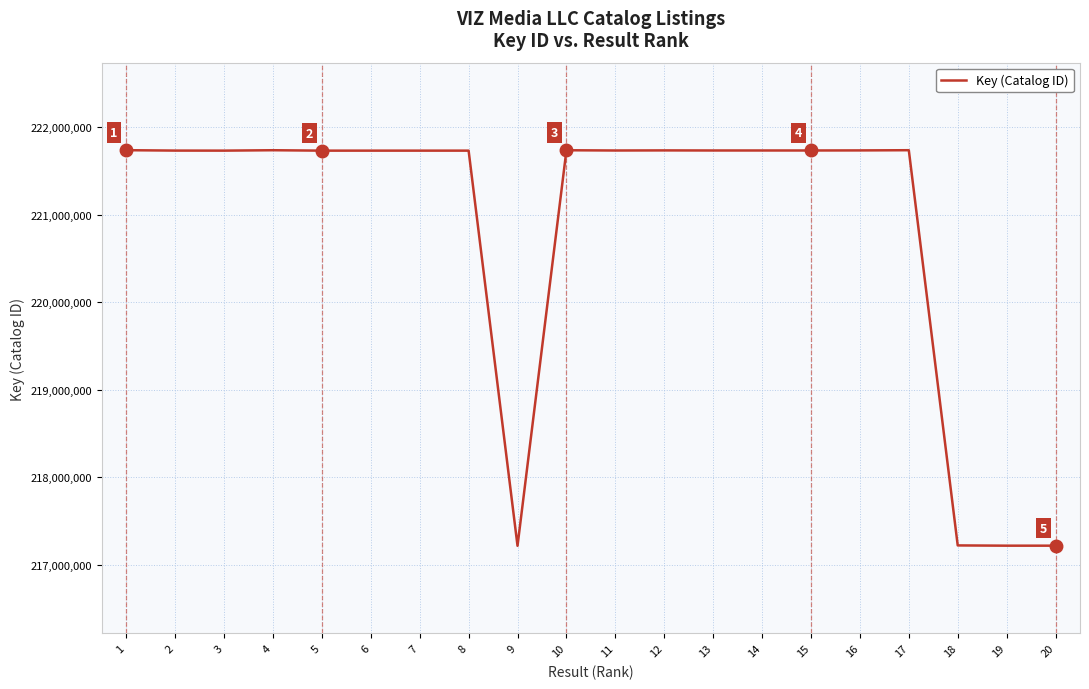

Approximately how many times larger is the value at 20 compared to 5?

1.0